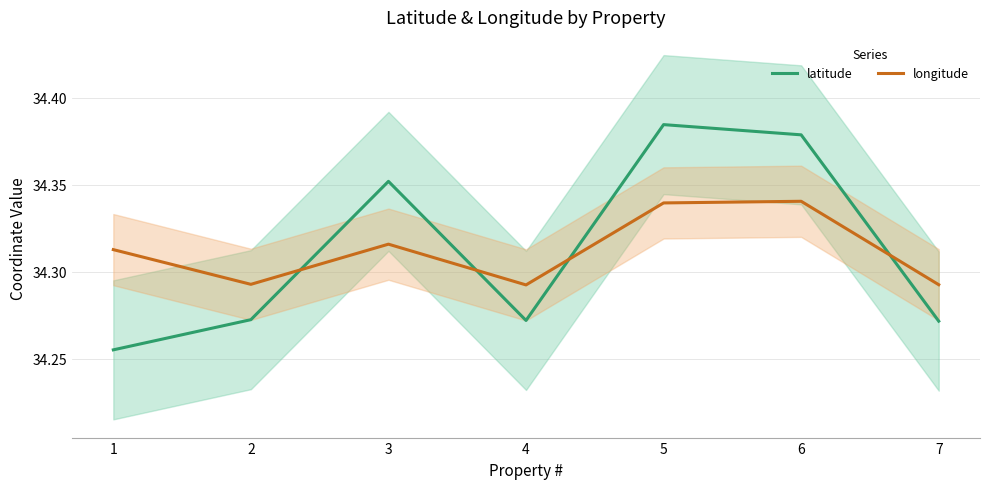

Count the longitude values in the range 34 to 35.

7